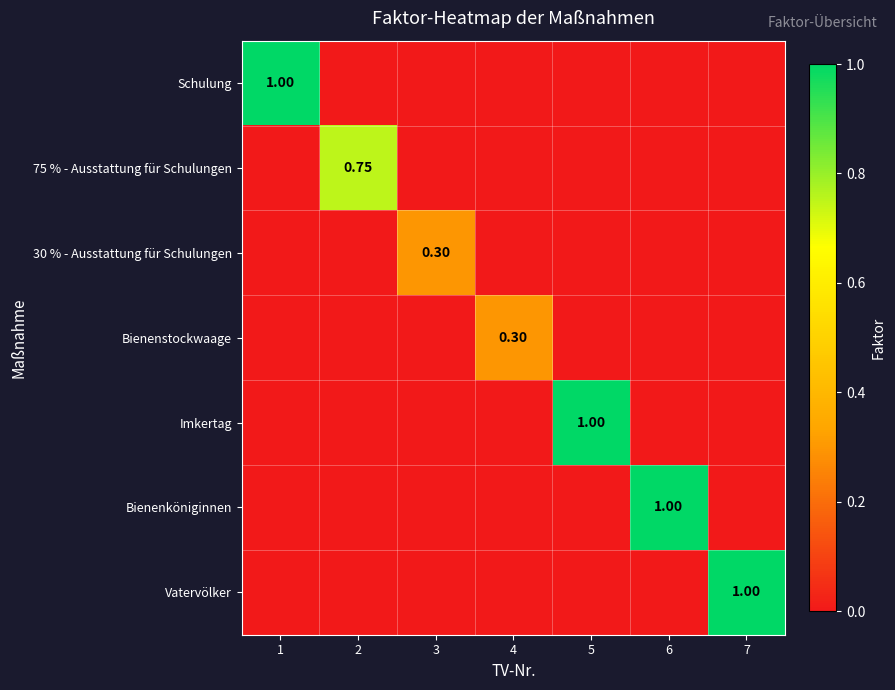

Which series has the largest total across all categories?

Schulung